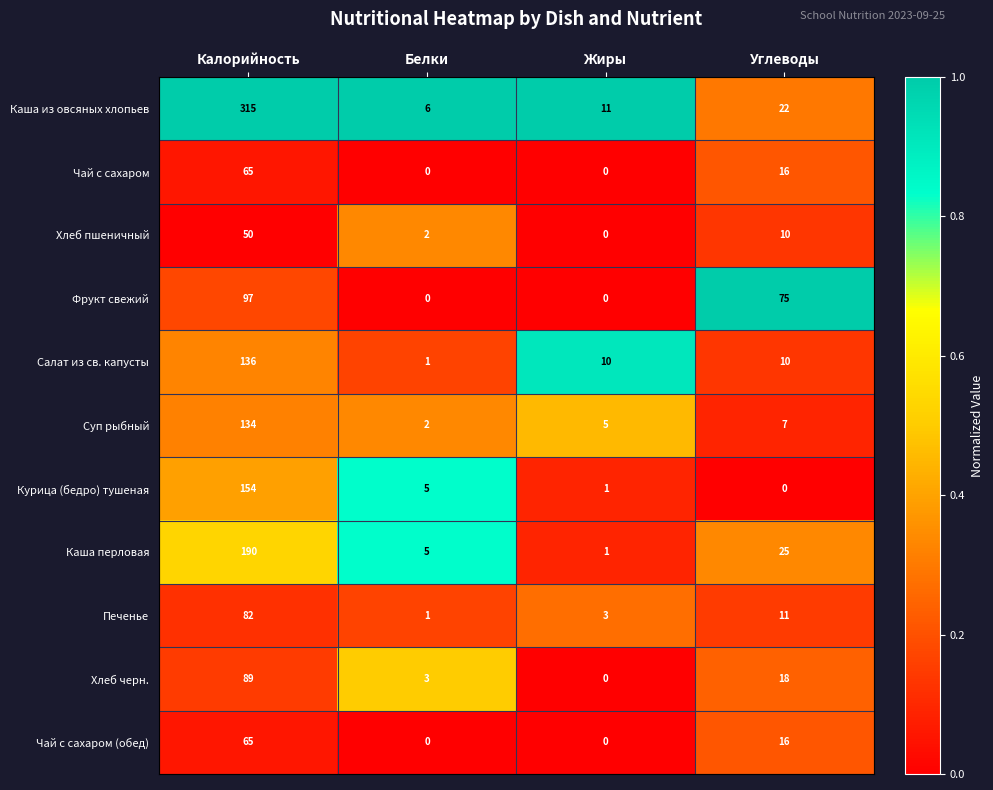

What is the sum of the Чай с сахаром values at Углеводы and Калорийность?

81